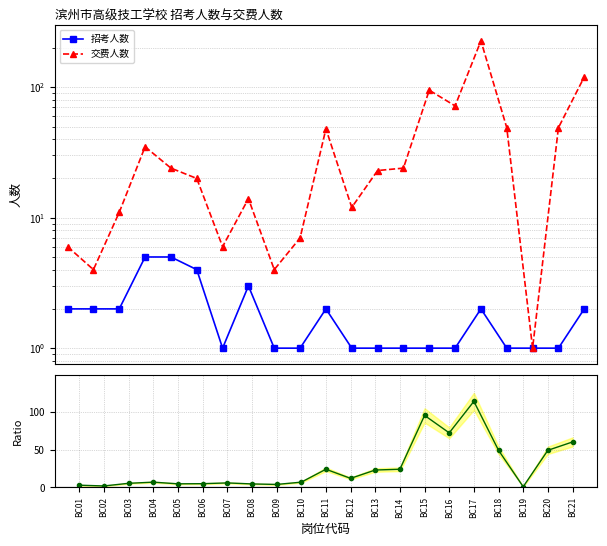

What is the difference between the second highest and second lowest values in the 交费人数 series?

116.0